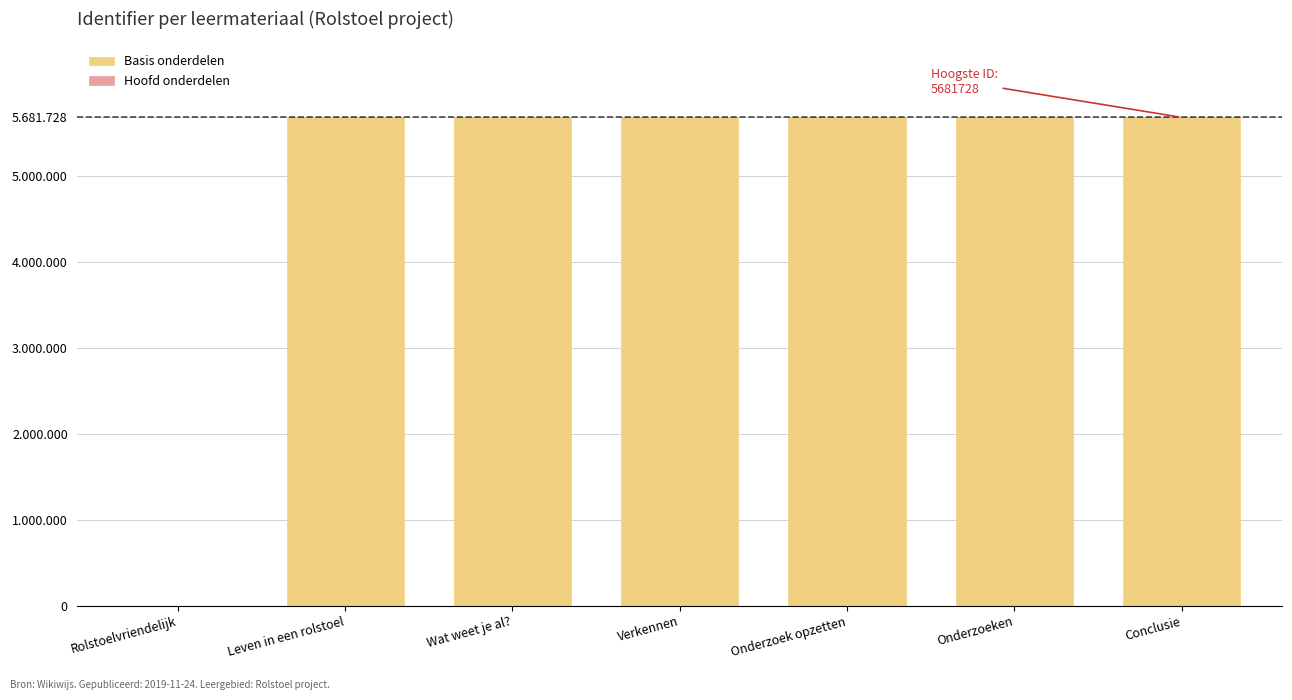

At Conclusie, list the series in order from smallest to largest.

Hoofd onderdelen, Basis onderdelen